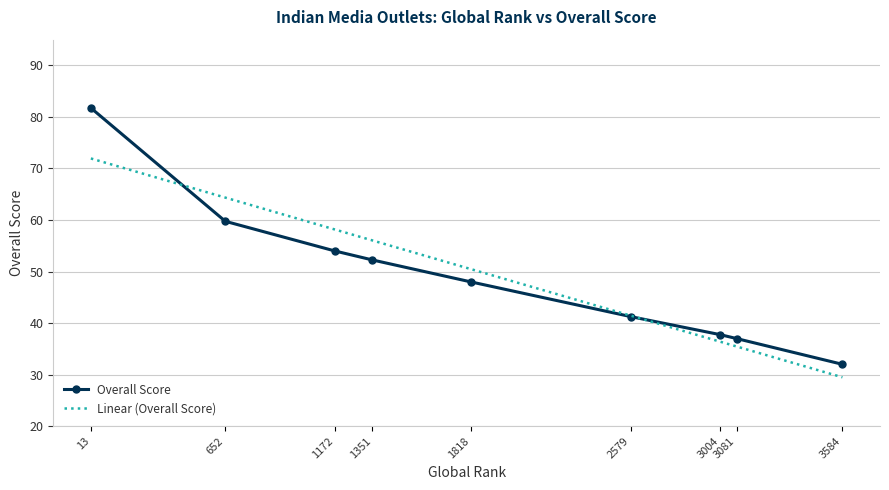

What is the average value of the Overall Score series?

49.3